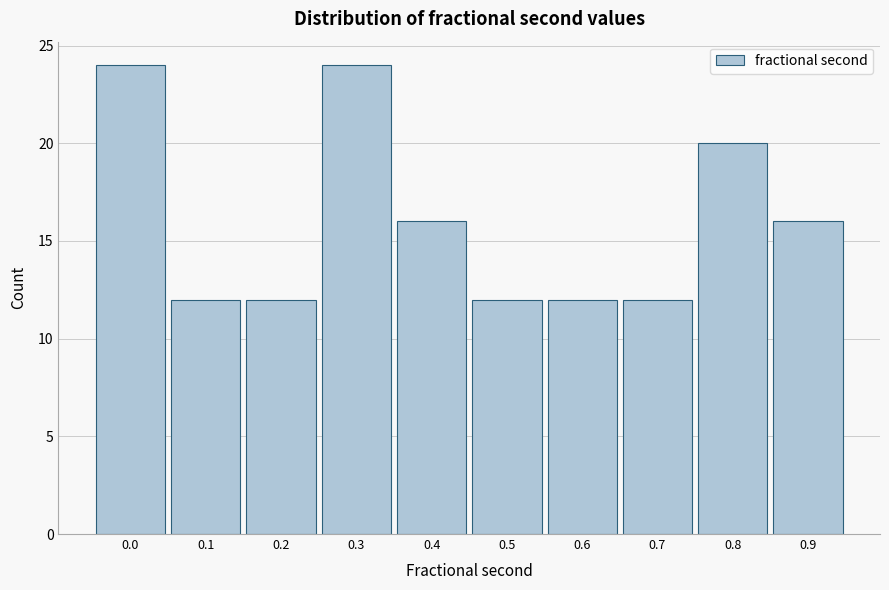

Reading left to right, what are all the values shown in this chart?

24	12	12	24	16	12	12	12	20	16